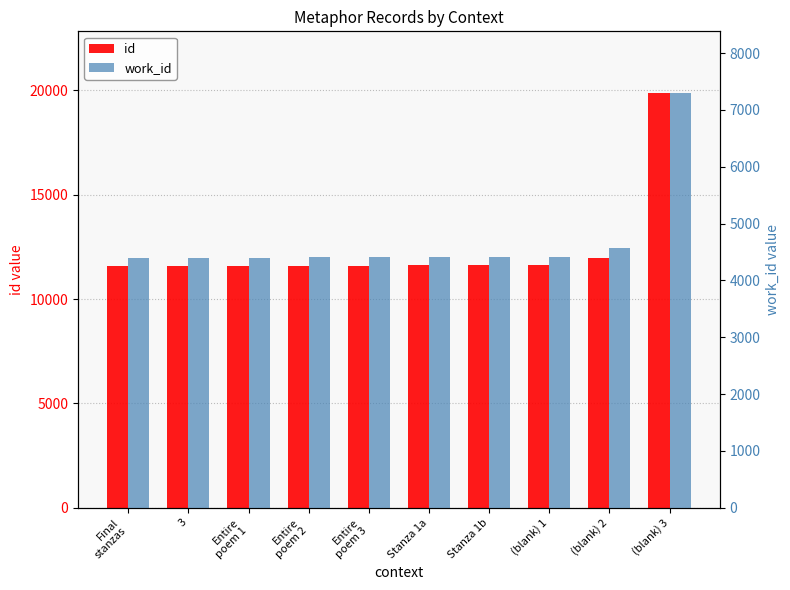

What is the value of the id bar at the 10th from the left?

19851